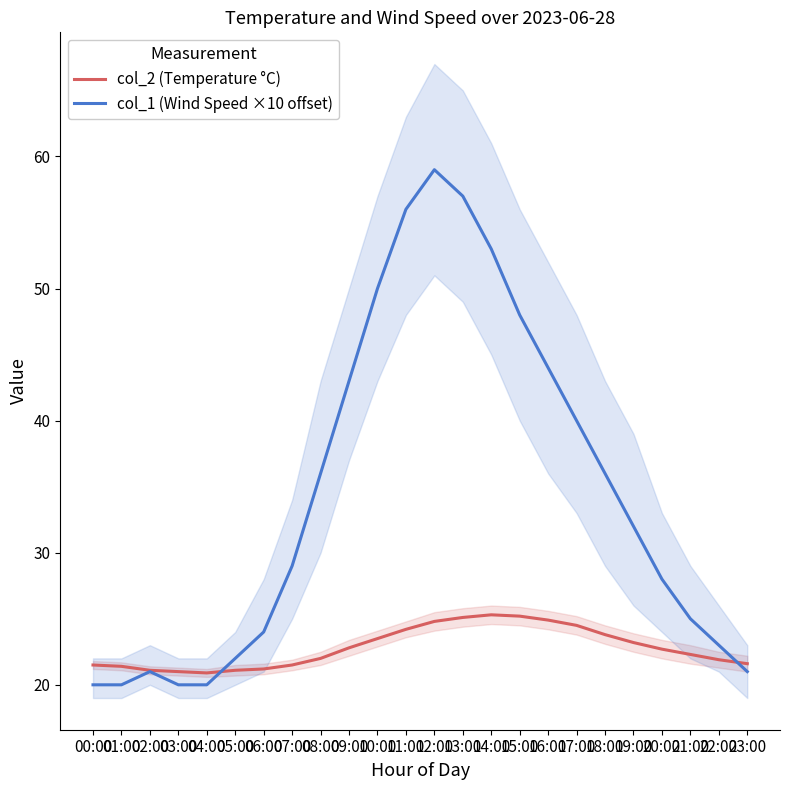

Which label corresponds to the largest value in the chart?

12:00